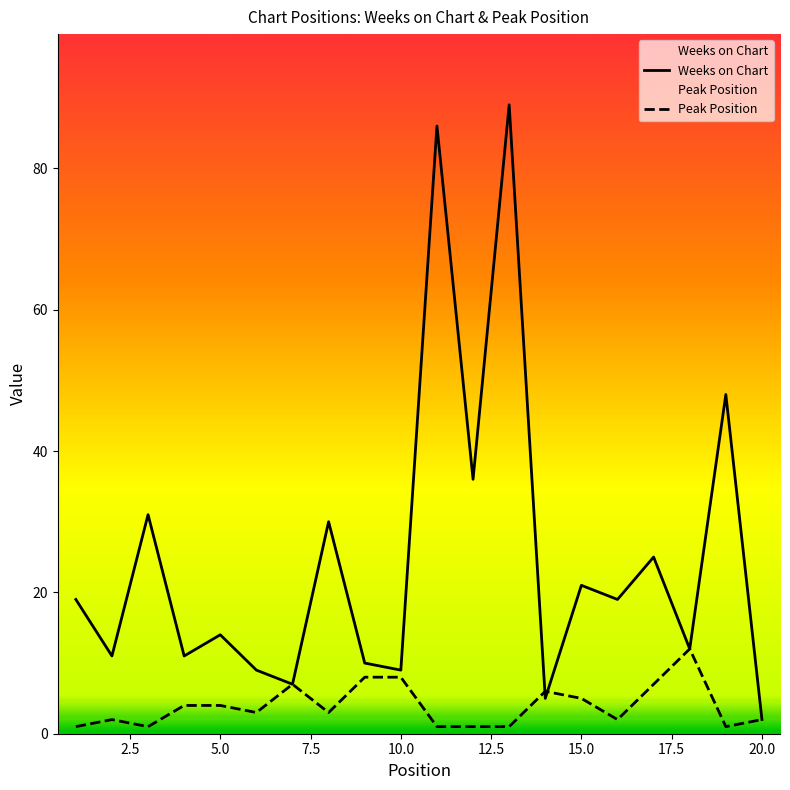

Is it true that Weeks on Chart equals 30 at 8?

True